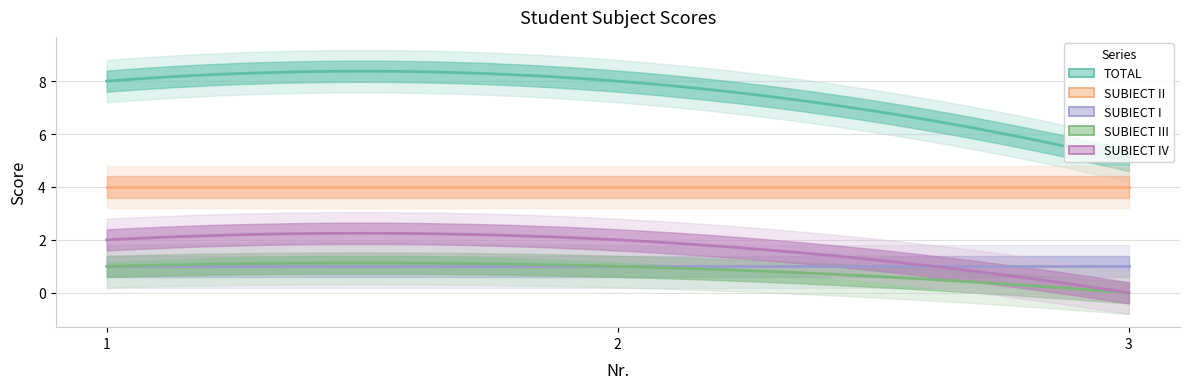

At how many categories does at least one series exceed 2?

3